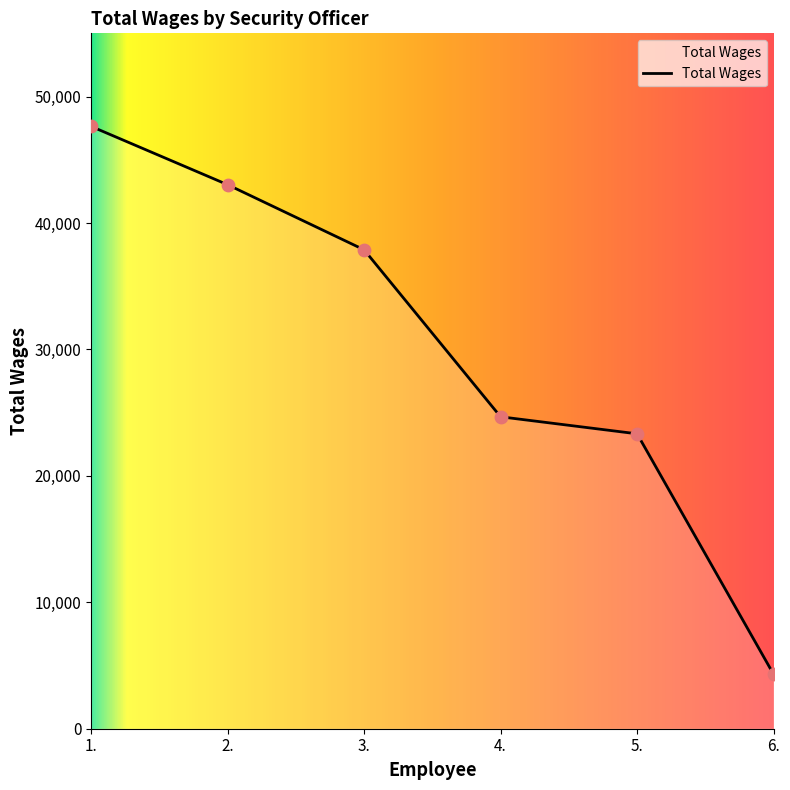

Which has a higher value, 5. or 4.?

4.